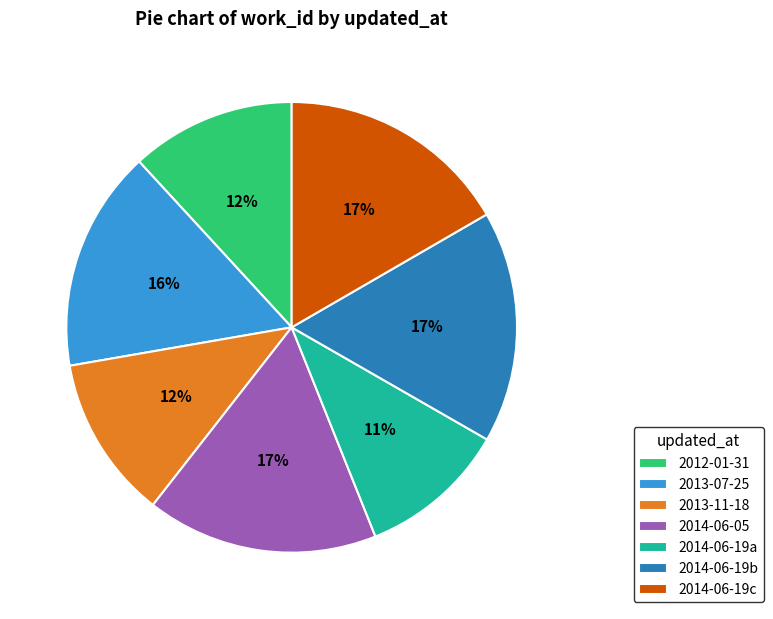

Is there any slice that represents more than half of the pie?

No